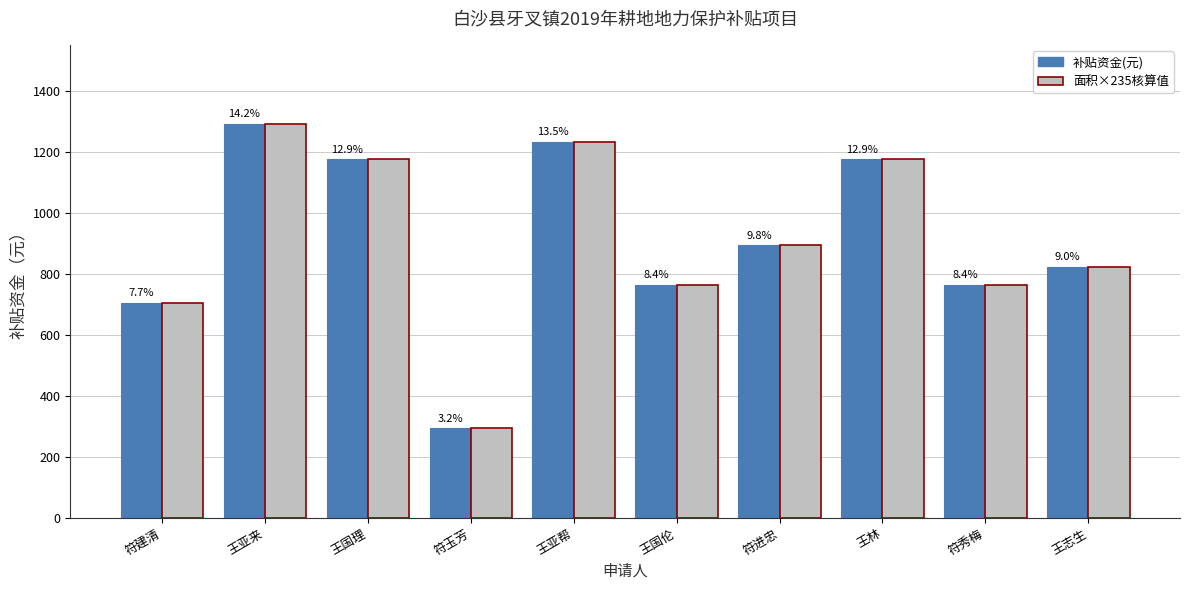

Are the bars horizontal?

No